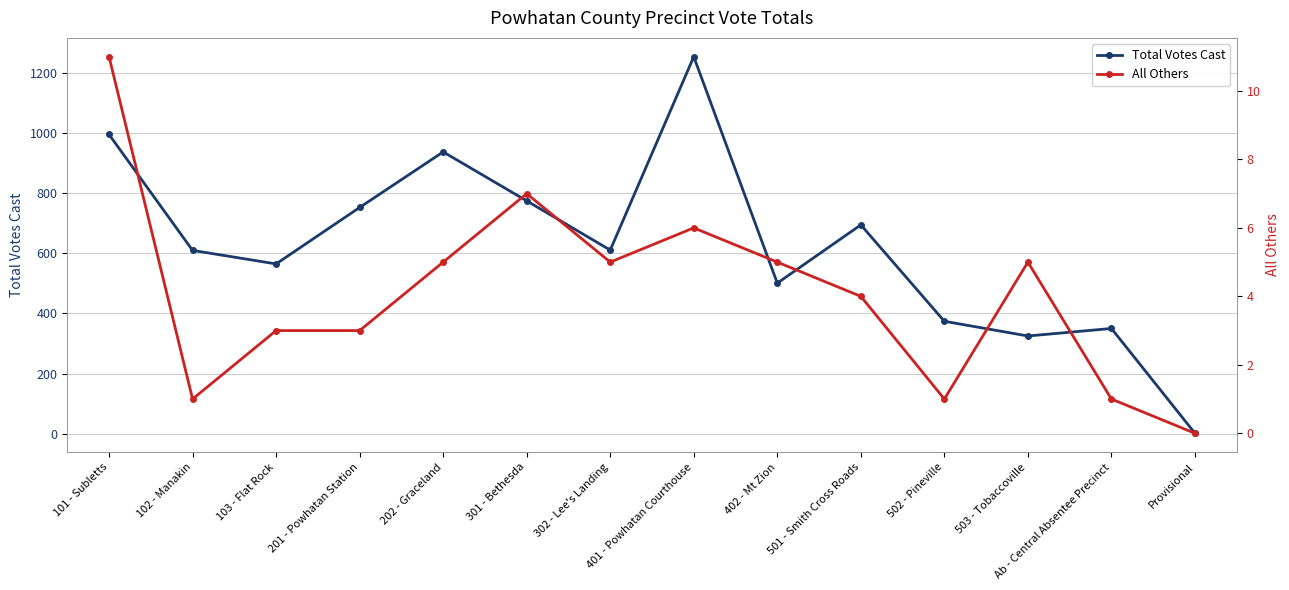

List the series in order of their overall mean, highest first.

Total Votes Cast, All Others